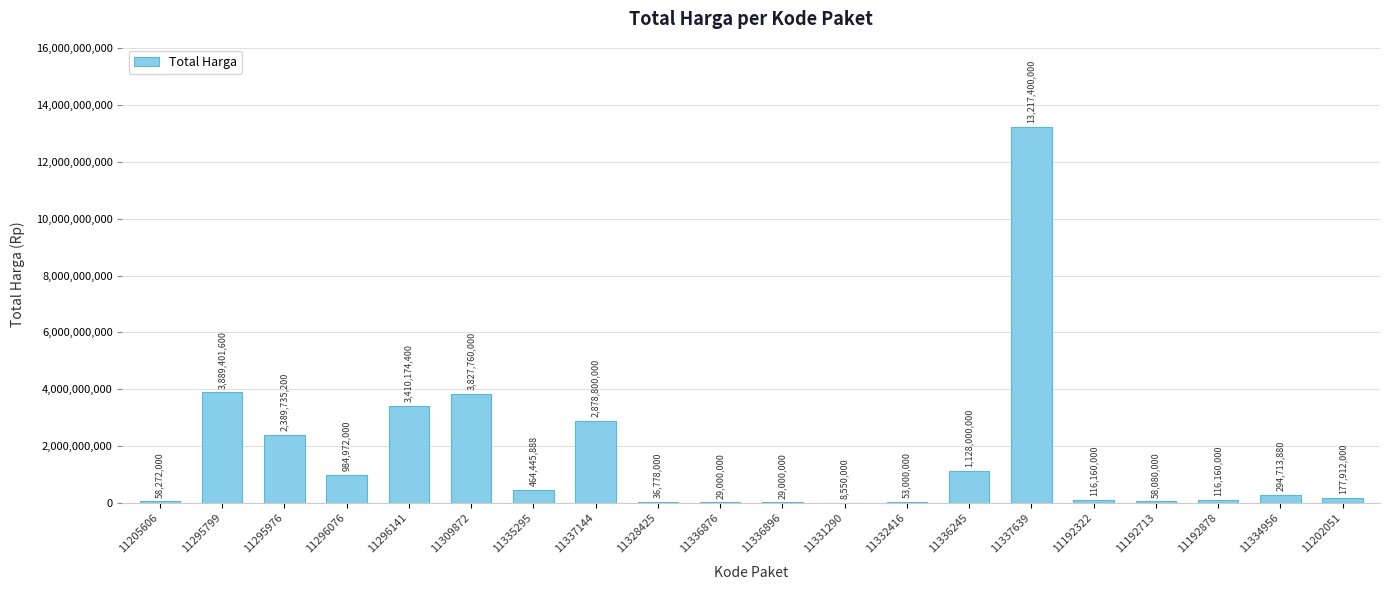

What is the maximum value shown in the chart?

13217400000